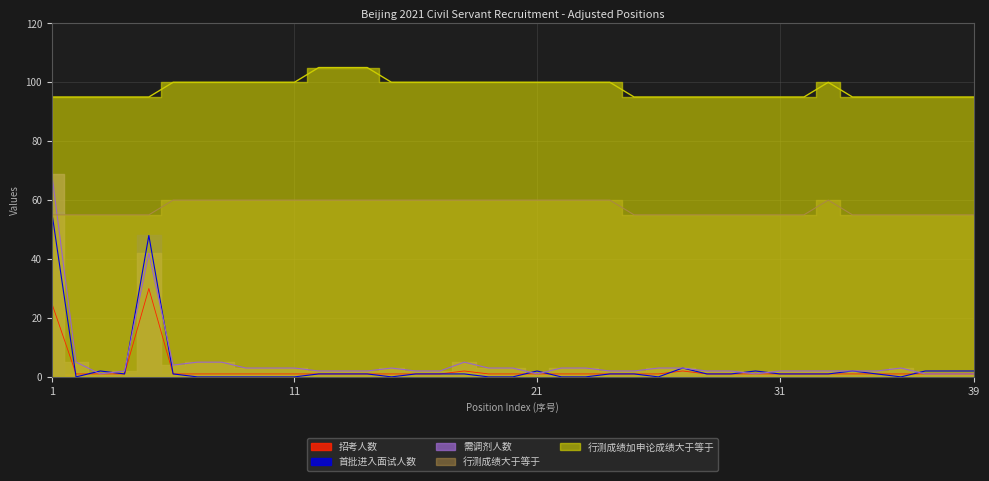

Rank the categories by 行测成绩大于等于 value from lowest to highest.

1, 2, 3, 4, 5, 25, 26, 27, 28, 29, 30, 31, 32, 34, 35, 36, 37, 38, 39, 6, 7, 8, 9, 10, 11, 12, 13, 14, 15, 16, 17, 18, 19, 20, 21, 22, 23, 24, 33